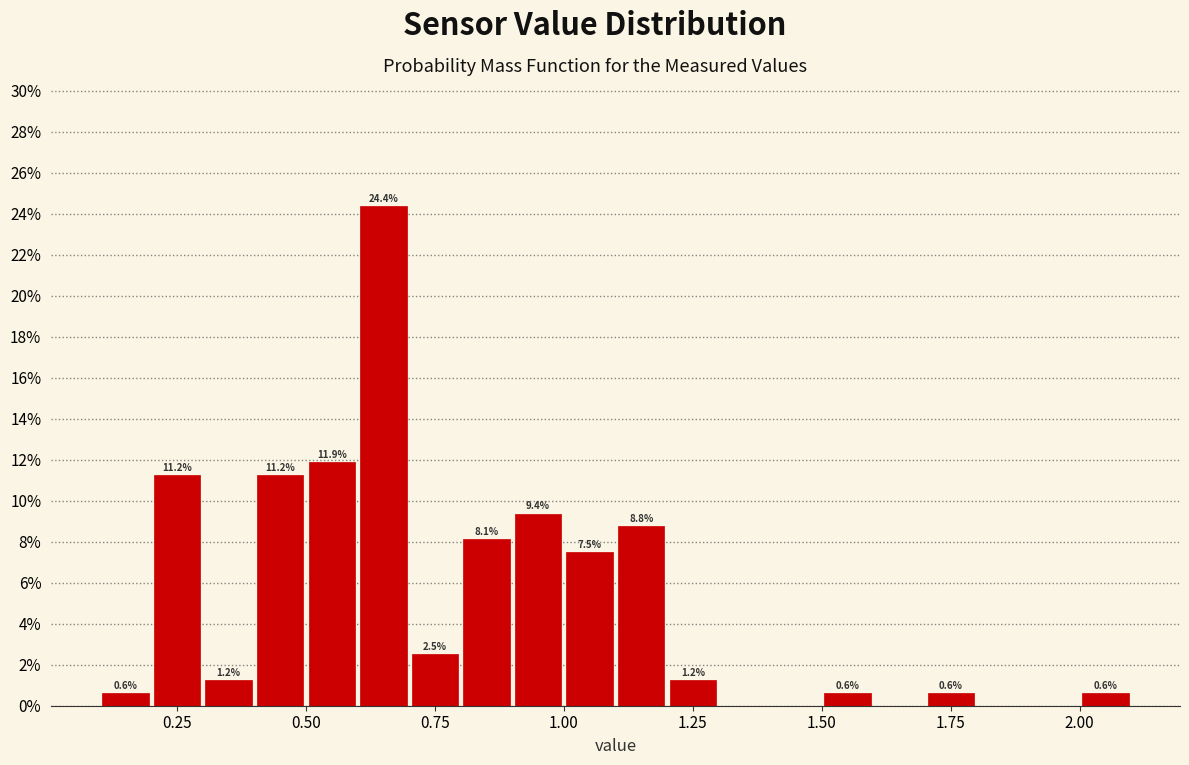

Around what value on the x-axis is the tallest bar? Give the approximate position of its centre, as read against the axis.

0.65